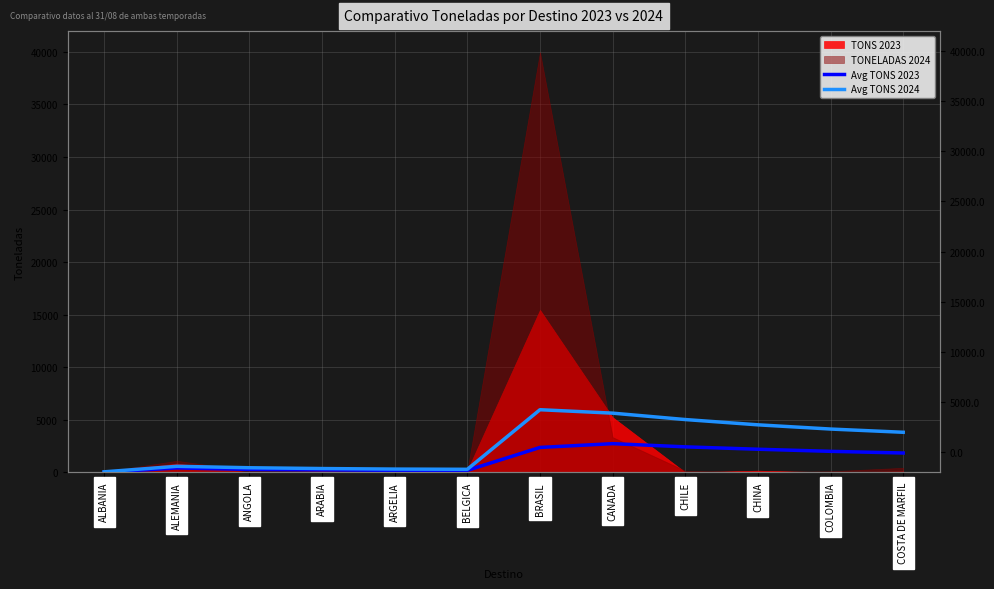

At which label does Avg TONS 2023 reach its peak?

CANADA